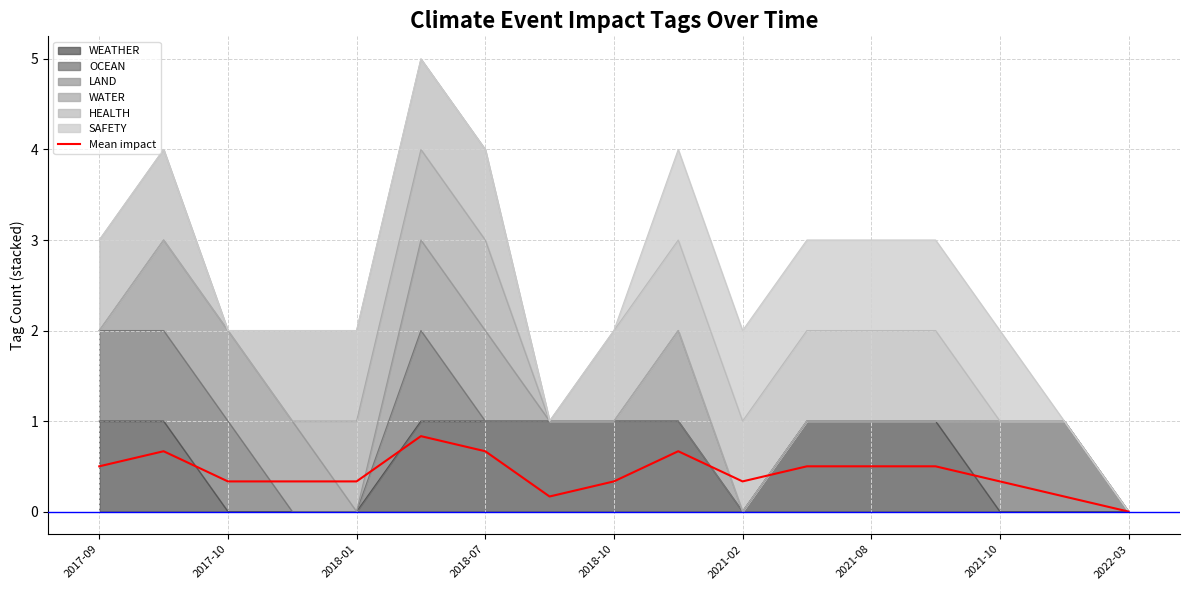

Where is the data nearest to the value 0?

2022-03